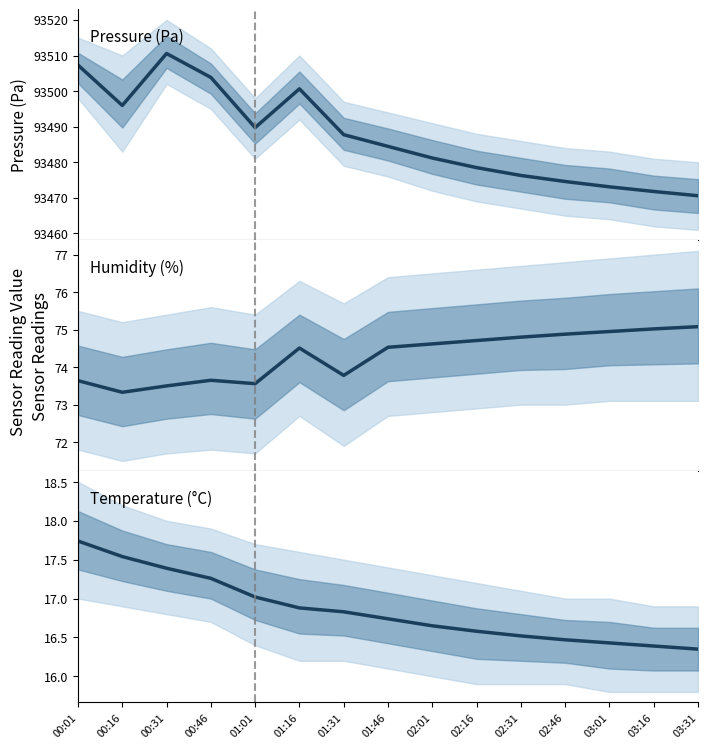

True or false: pressure and temperature intersect in this chart.

False